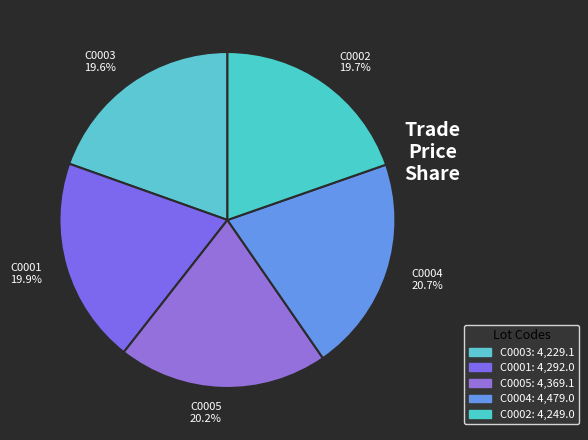

Is C0002 the majority of the pie?

No